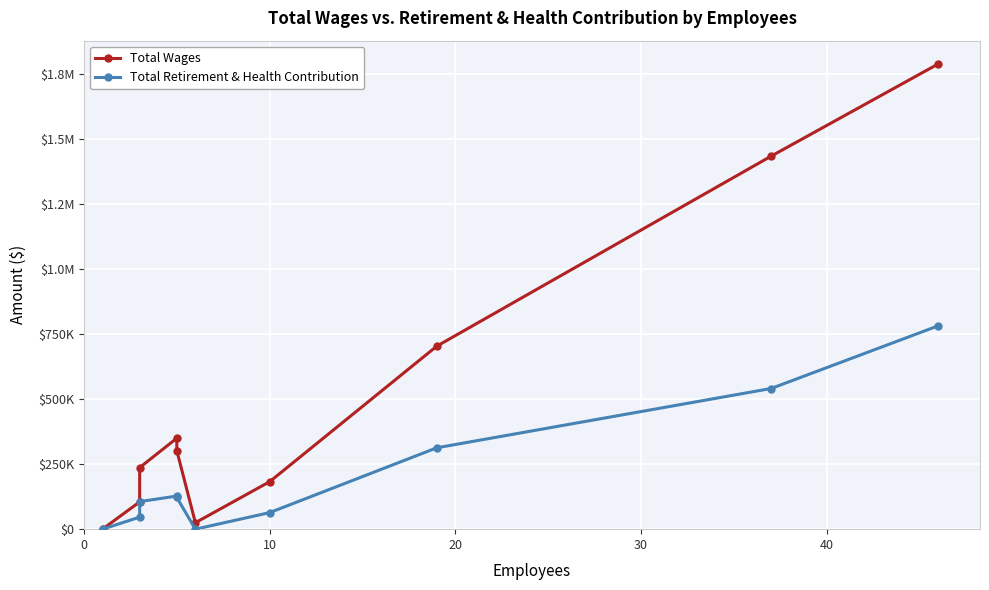

True or false: Total Retirement & Health Contribution and Total Wages intersect in this chart.

False